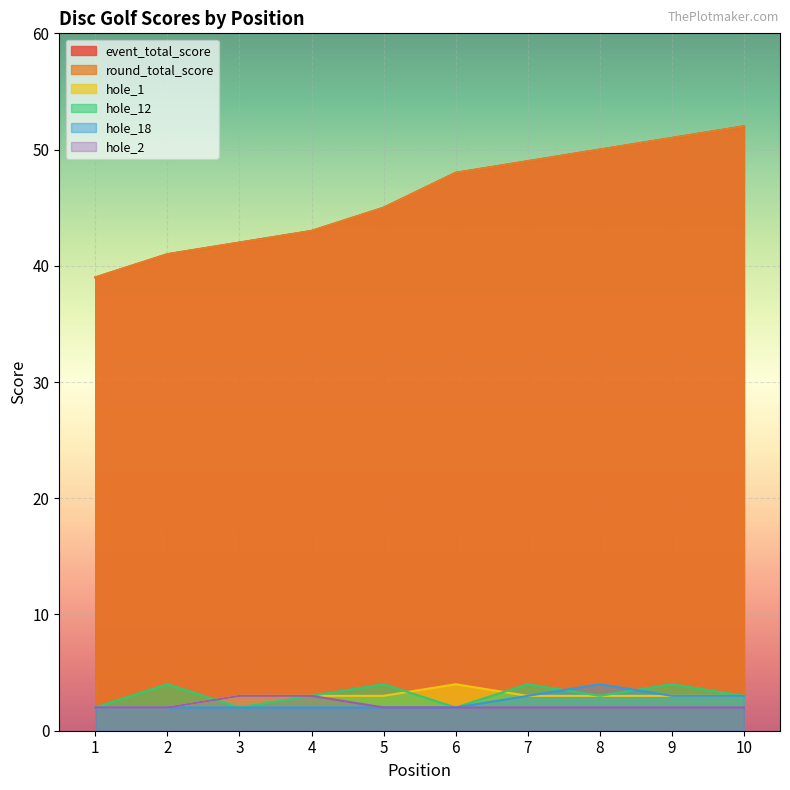

True or false: hole_2 and hole_18 intersect in this chart.

False